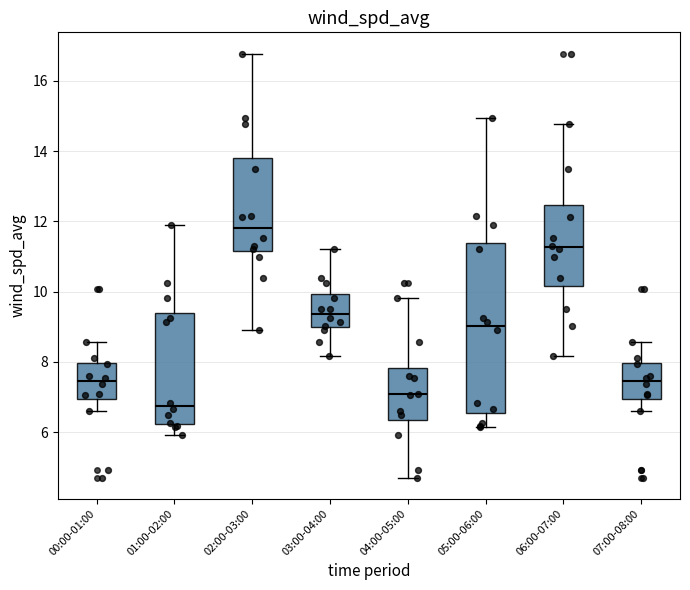

Reading left to right, transcribe this box plot: for each box, give where its median line is, the range the box spans, and where its two whiskers end, as read against the y-axis. The values are not printed on the chart, so give them approximately, as read against the axis.

00:00-01:00: median 7.4, box 7.0 to 8.0, whiskers 6.6 to 8.6
01:00-02:00: median 6.8, box 6.2 to 9.4, whiskers 6.0 to 11.8
02:00-03:00: median 11.8, box 11.2 to 13.8, whiskers 9.0 to 16.8
03:00-04:00: median 9.4, box 9.0 to 10.0, whiskers 8.2 to 11.2
04:00-05:00: median 7.0, box 6.4 to 7.8, whiskers 4.8 to 9.8
05:00-06:00: median 9.0, box 6.6 to 11.4, whiskers 6.2 to 15.0
06:00-07:00: median 11.2, box 10.2 to 12.4, whiskers 8.2 to 14.8
07:00-08:00: median 7.4, box 7.0 to 8.0, whiskers 6.6 to 8.6